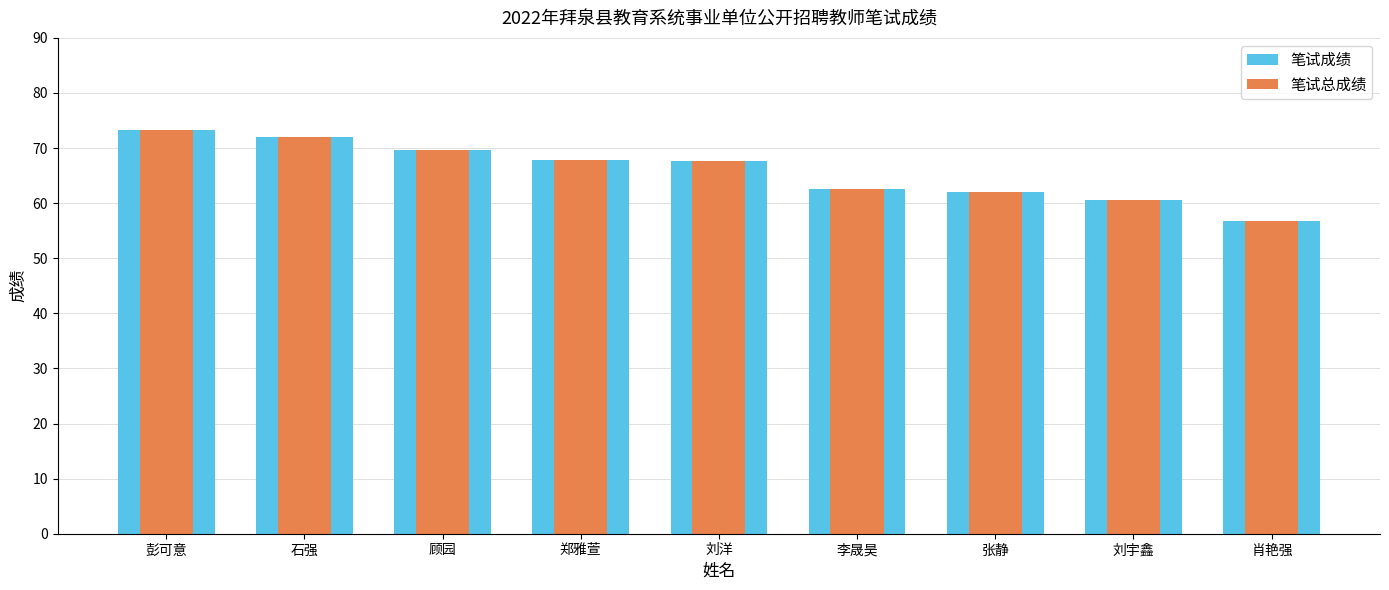

True or false: 笔试成绩 has a value of 62.0 at 张静.

True